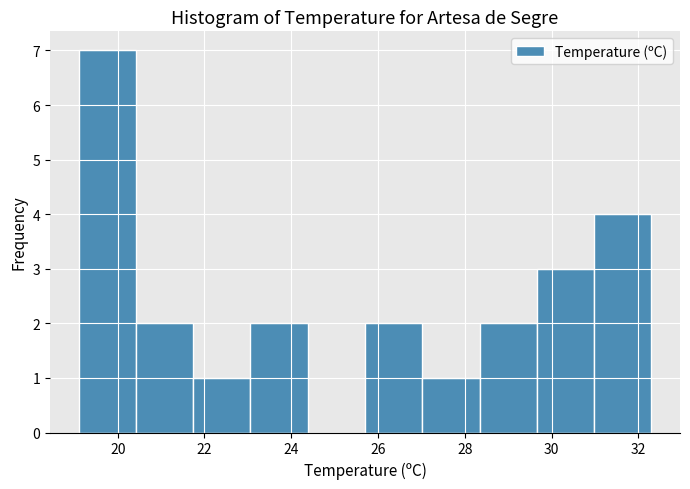

How tall is the bar that spans 29.66 to 30.98 on the x-axis? Neither the bar edges nor the heights are printed on the chart, so give them approximately, as read against the axes.

3